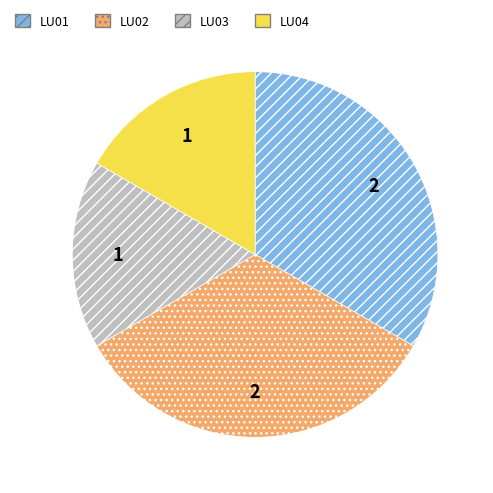

Combined, do LU04 and LU03 account for over 50%?

No